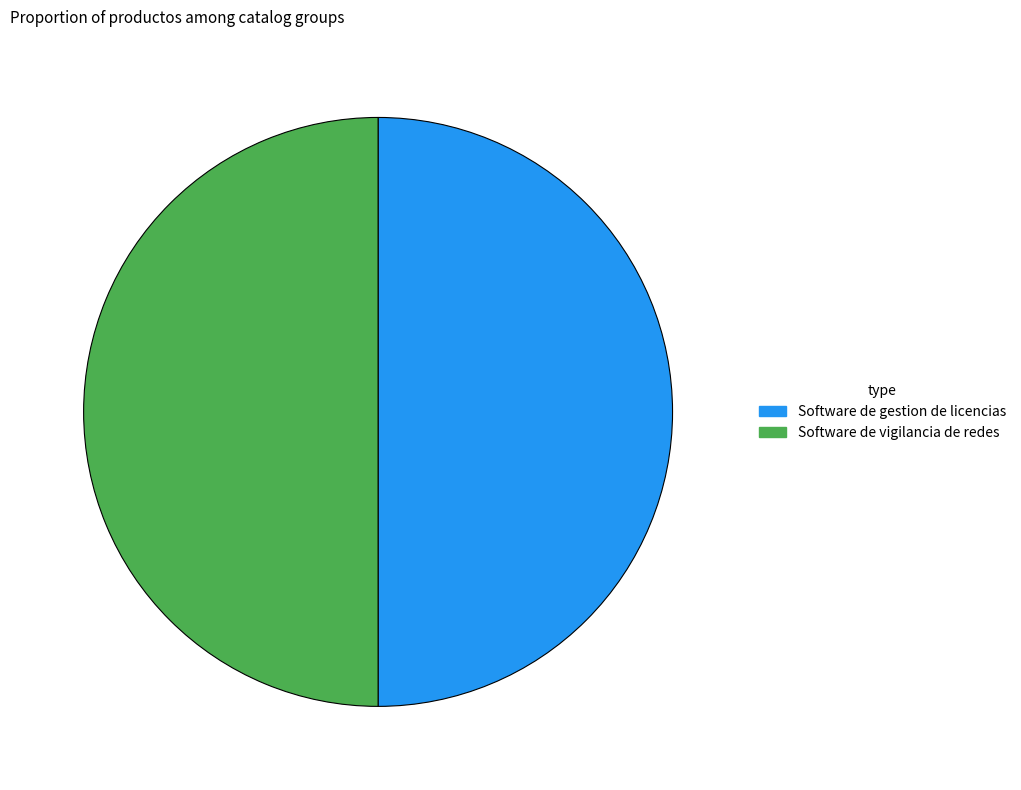

Approximately how many times larger is the value at Software de vigilancia de redes compared to Software de gestion de licencias?

1.0